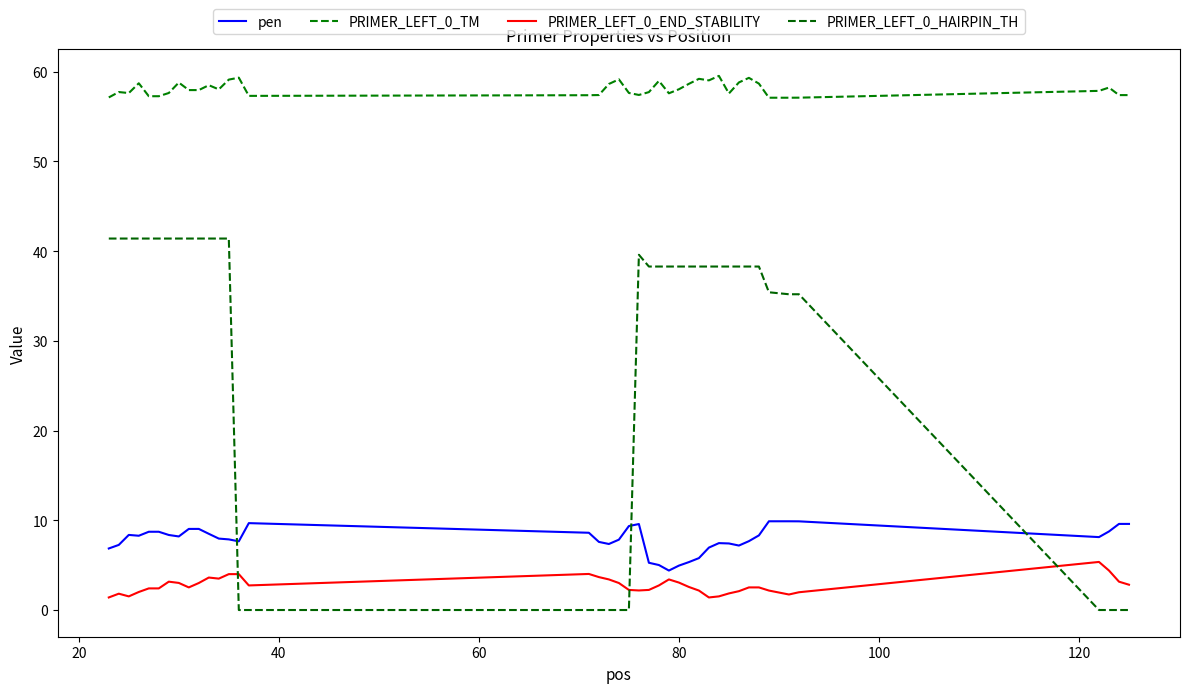

Which series has the largest total across all categories?

PRIMER_LEFT_0_TM